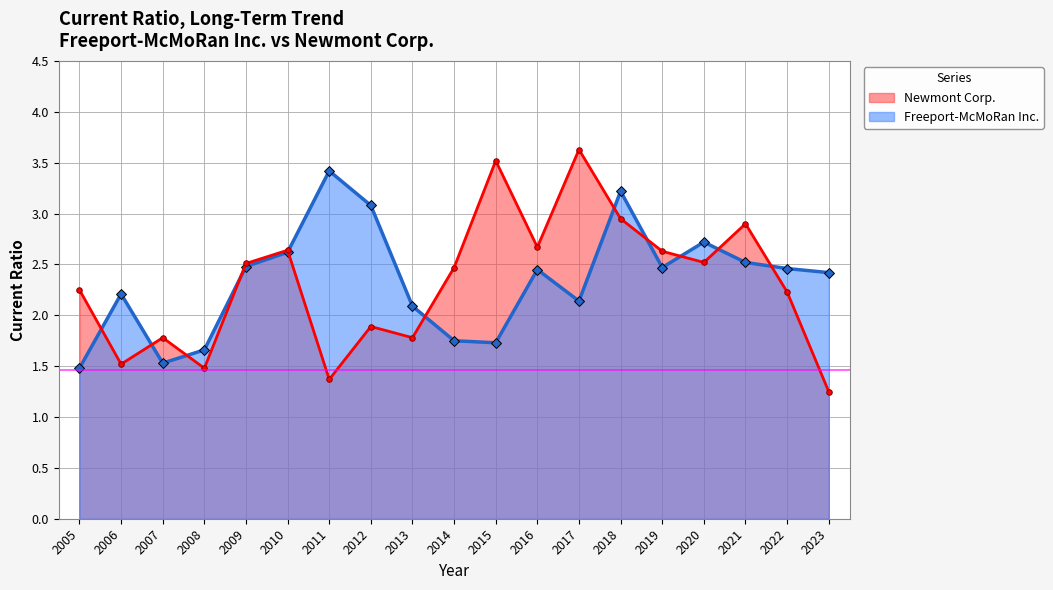

Which category has the highest value across all series?

2017